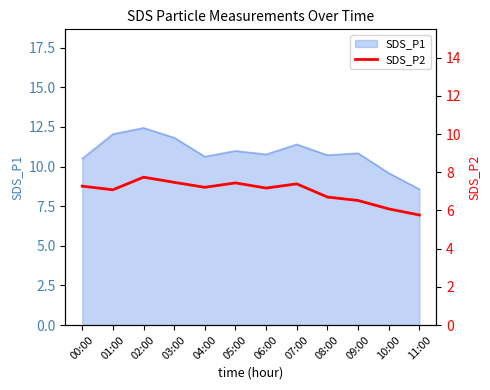

How many data points are less than 7?

4